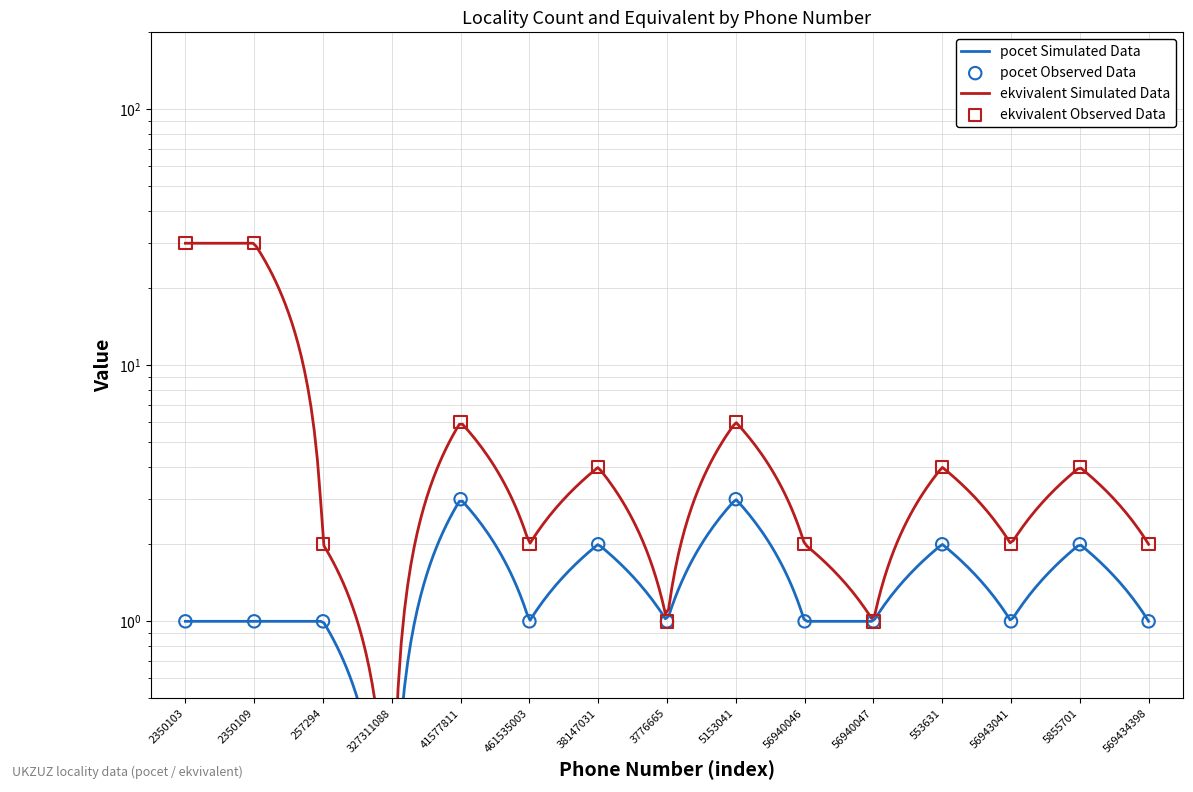

Which series has the largest total across all categories?

ekvivalent (lines)